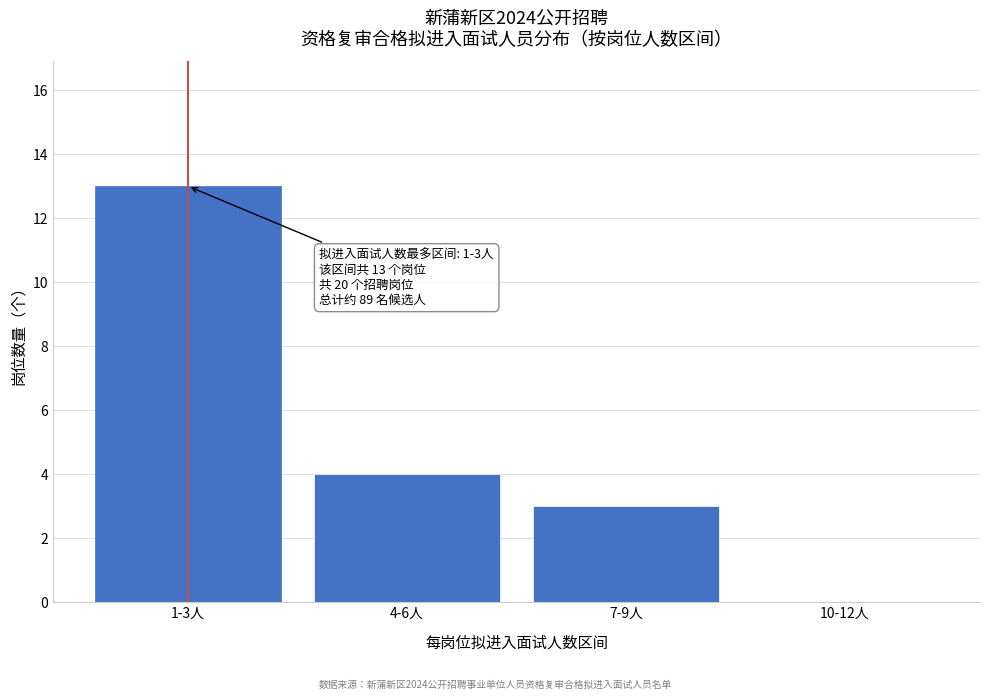

Reading left to right, transcribe all the data shown in this chart.

1-3人=13	4-6人=4	7-9人=3	10-12人=0